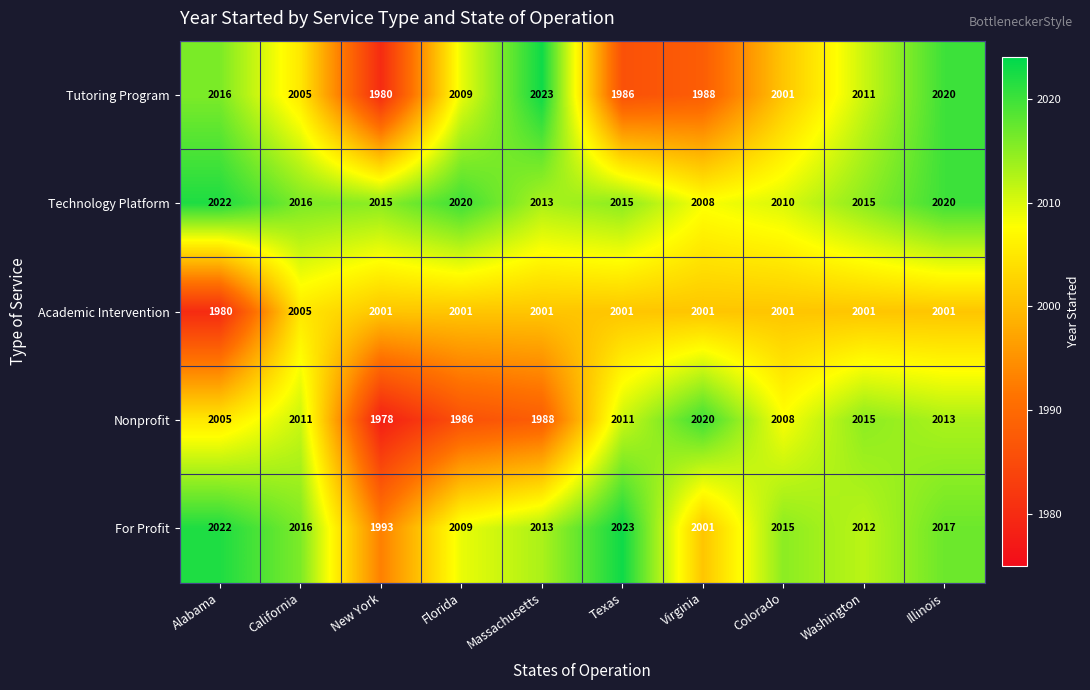

Which series has the largest range (max minus min)?

Tutoring Program